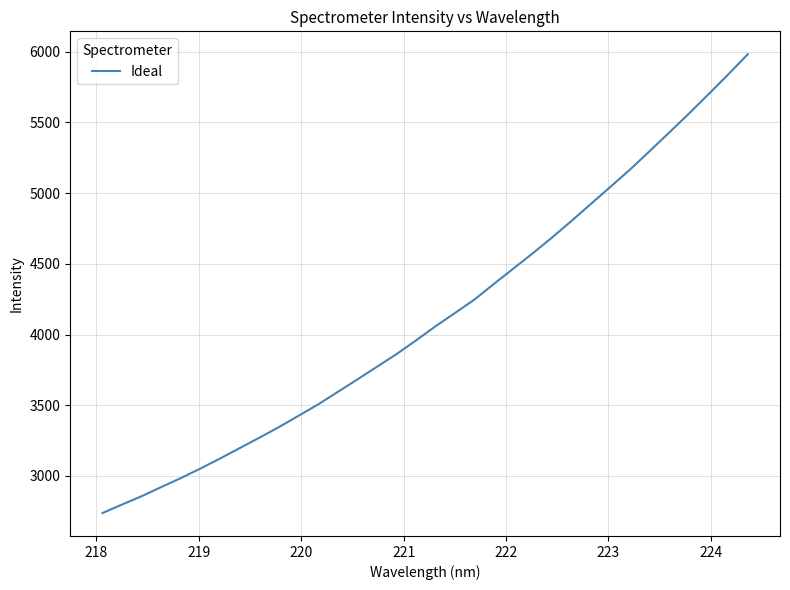

What is the maximum value shown in the chart?

5981.5